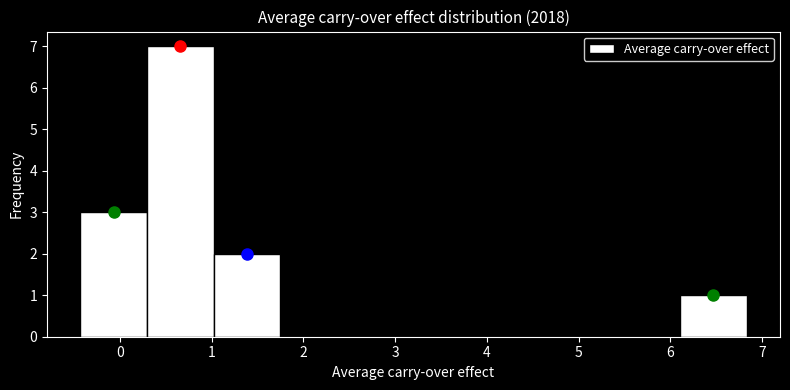

Reading left to right, transcribe this chart: for each bar, give the range it covers on the x-axis and its height. Neither the bar edges nor the heights are printed on the chart, so give them approximately, as read against the axes.

-0.4 to 0.3: 3
0.3 to 1.0: 7
1.0 to 1.7: 2
1.7 to 2.5: 0
2.5 to 3.2: 0
3.2 to 3.9: 0
3.9 to 4.7: 0
4.7 to 5.4: 0
5.4 to 6.1: 0
6.1 to 6.8: 1